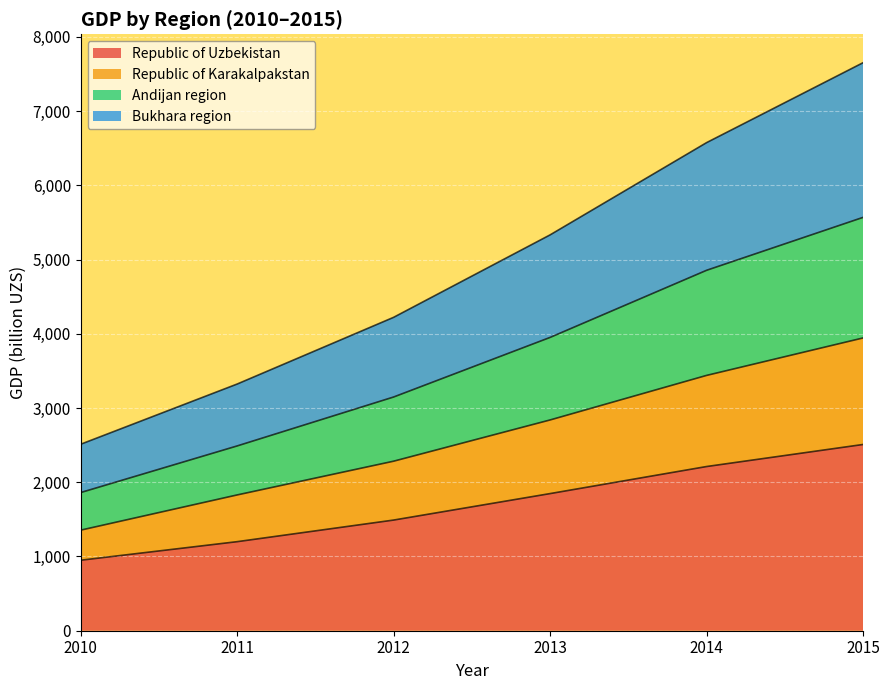

What is the lowest value of the Republic of Uzbekistan series?

949.7